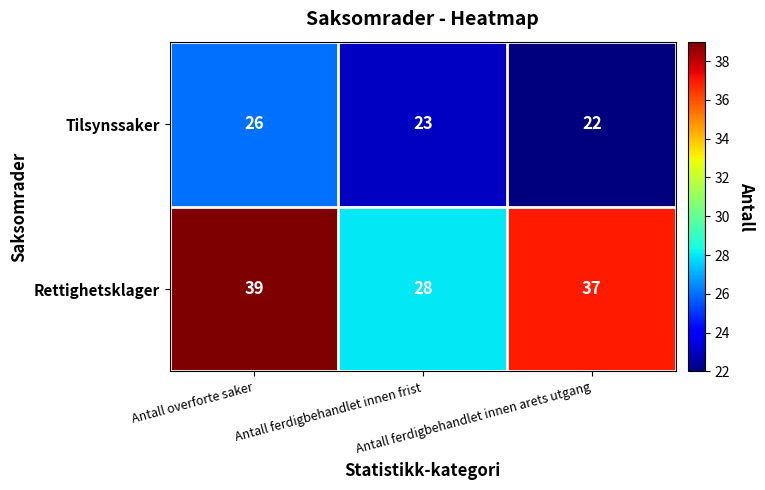

How many Rettighetsklager values are between 28 and 39?

3